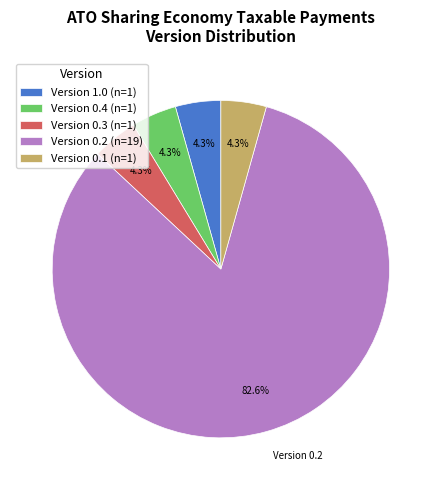

To the nearest percent, what is the difference between the largest and smallest slice percentages?

78%